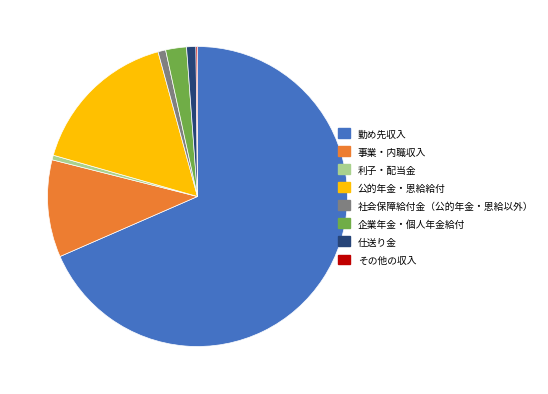

Is it true that 事業・内職収入 is 10% of the pie?

True